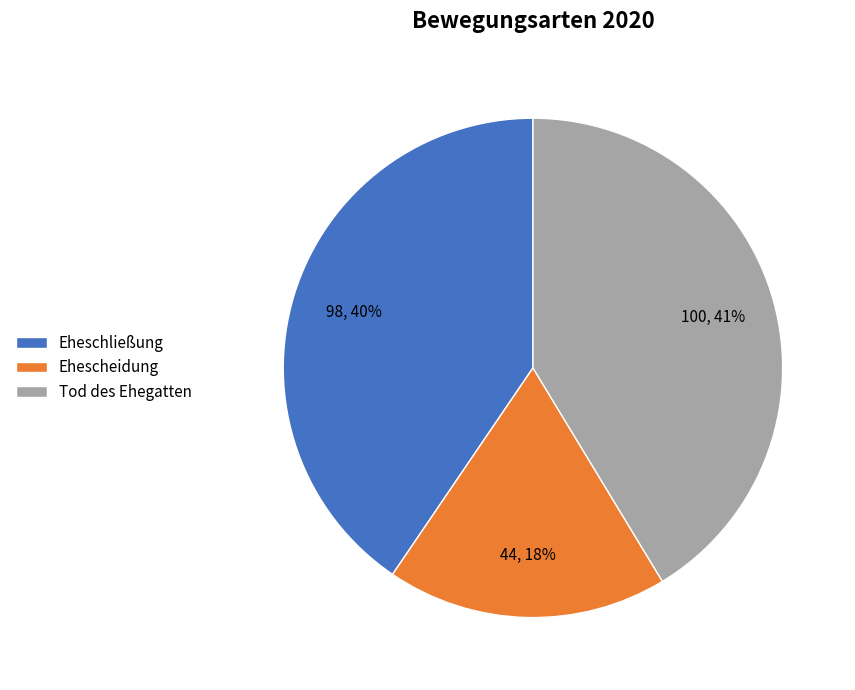

What is the ratio of the value at Eheschließung to the value at Tod des Ehegatten?

1.0